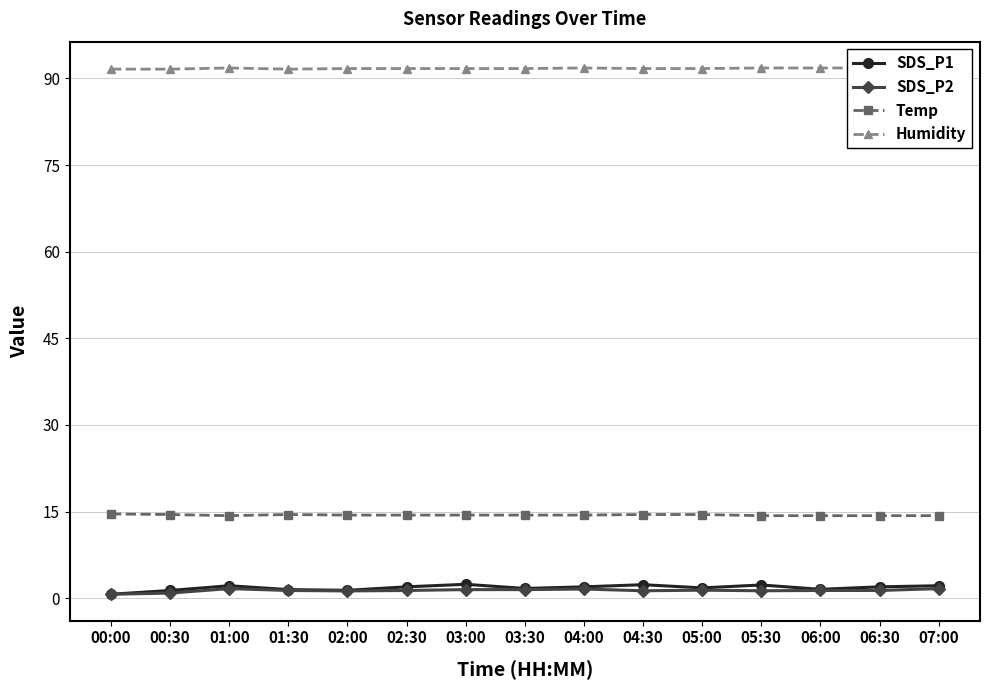

At which category is the sum across all series the highest?

03:00